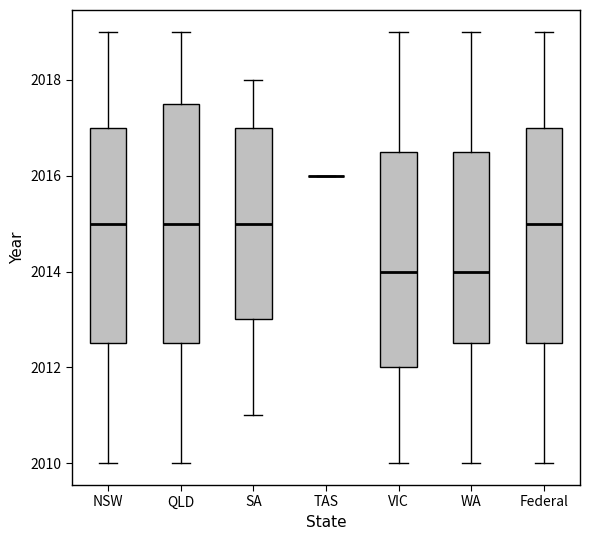

Reading left to right, read every box against the y-axis: the position of its median line, the range the box covers, and the ends of its whiskers. The values are not printed on the chart, so give them approximately, as read against the axis.

NSW: median 2015.0, box 2012.6 to 2017.0, whiskers 2010.0 to 2019.0
QLD: median 2015.0, box 2012.6 to 2017.6, whiskers 2010.0 to 2019.0
SA: median 2015.0, box 2013.0 to 2017.0, whiskers 2011.0 to 2018.0
TAS: box collapsed to a line at 2016.0, whiskers 2016.0 to 2016.0
VIC: median 2014.0, box 2012.0 to 2016.6, whiskers 2010.0 to 2019.0
WA: median 2014.0, box 2012.6 to 2016.6, whiskers 2010.0 to 2019.0
Federal: median 2015.0, box 2012.6 to 2017.0, whiskers 2010.0 to 2019.0